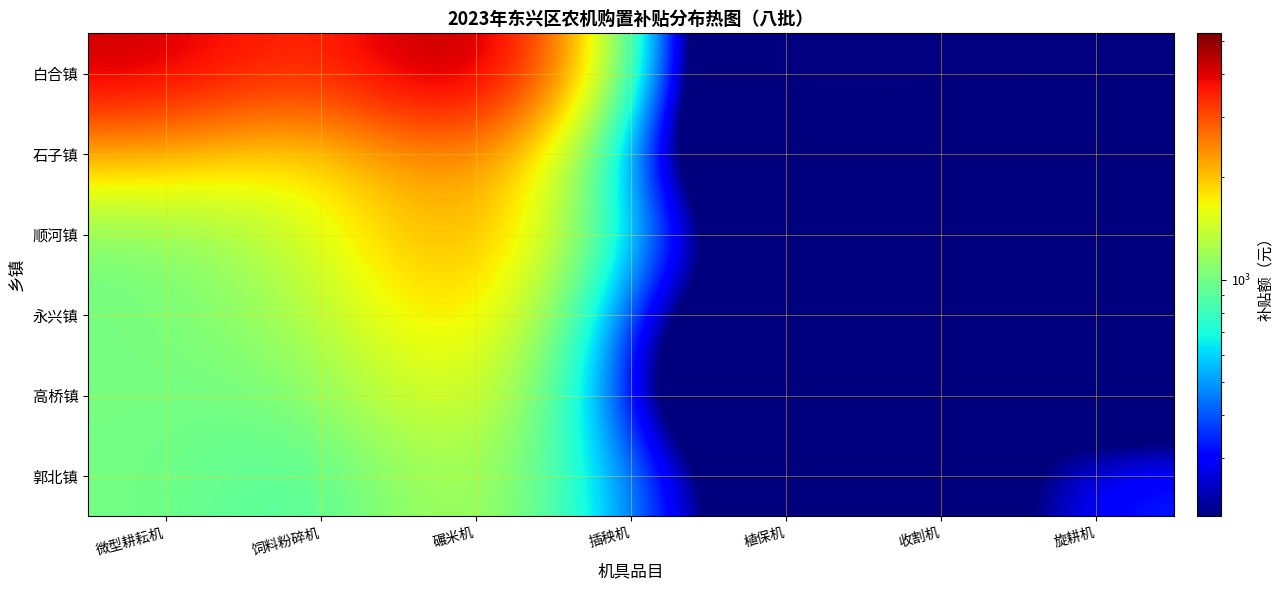

Count the number of data series in this chart.

6